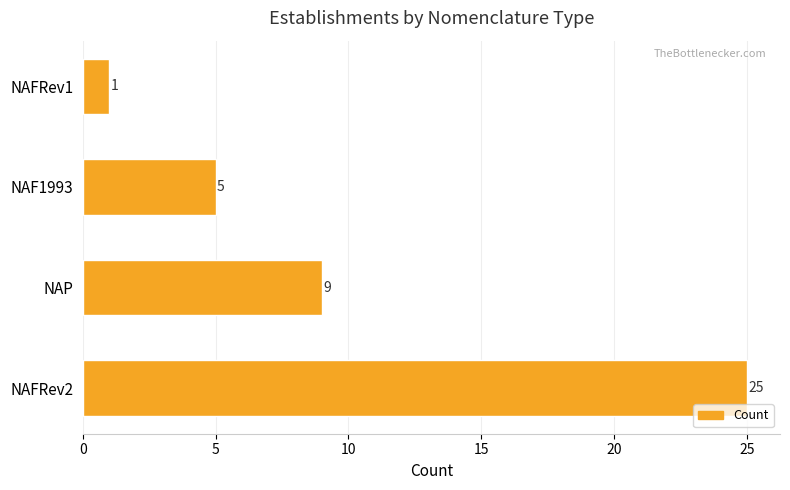

Which has a higher value, NAP or NAF1993?

NAP